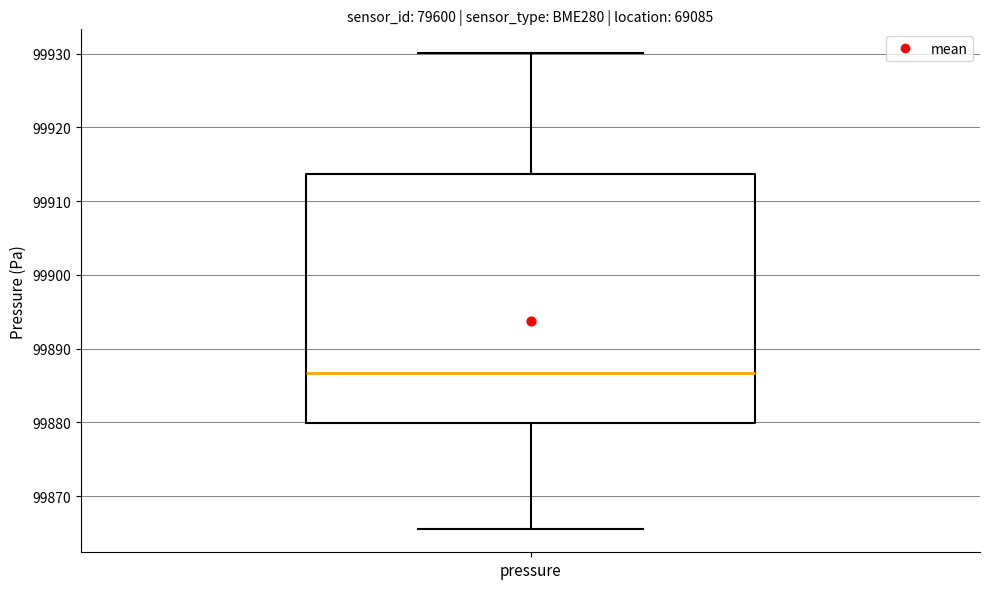

Read this box plot against the y-axis: the position of the median line, the range covered by the box, and the ends of both whiskers. The values are not printed on the chart, so give them approximately, as read against the axis.

median 99887, box 99880 to 99914, whiskers 99866 to 99930